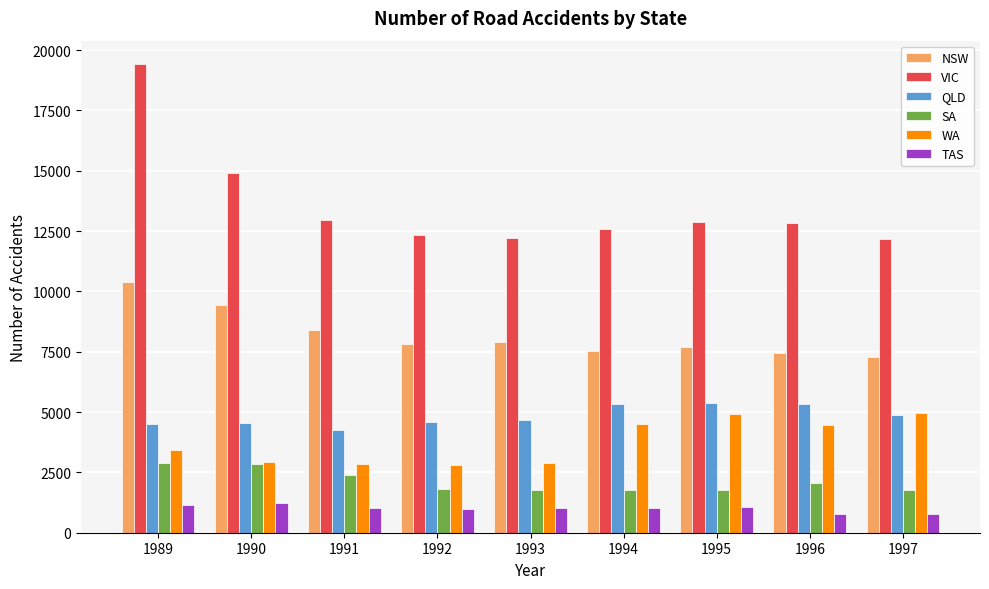

Is it true that WA equals 4484 at 1994?

True